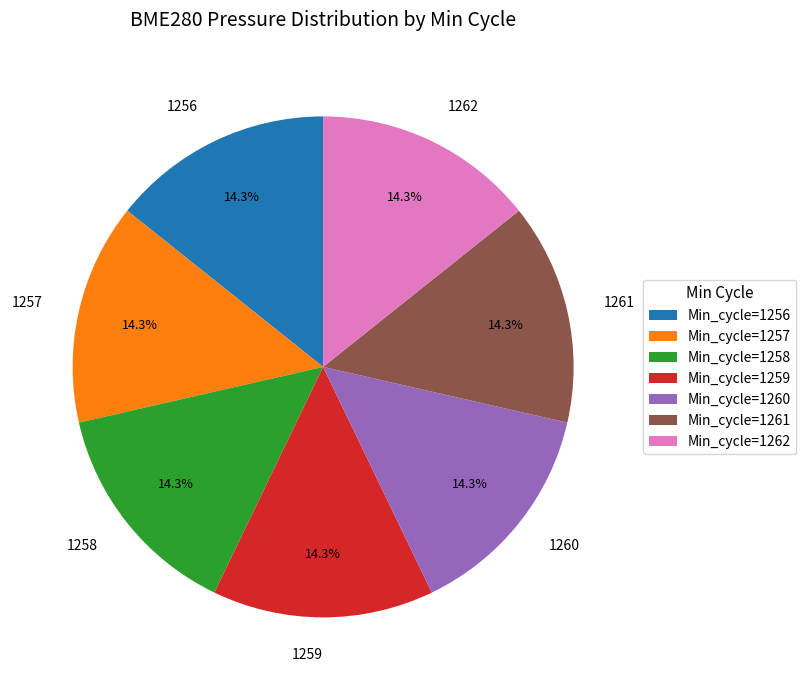

What is the ratio of the value at 1261 to the value at 1257?

1.0